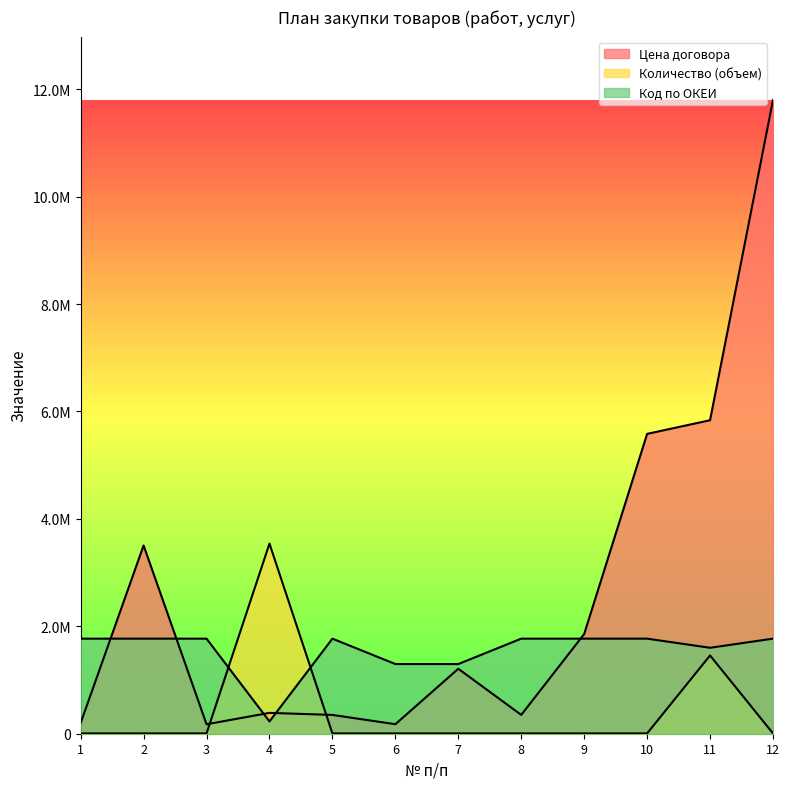

What is the maximum value for Количество (объем)?

3540000.0